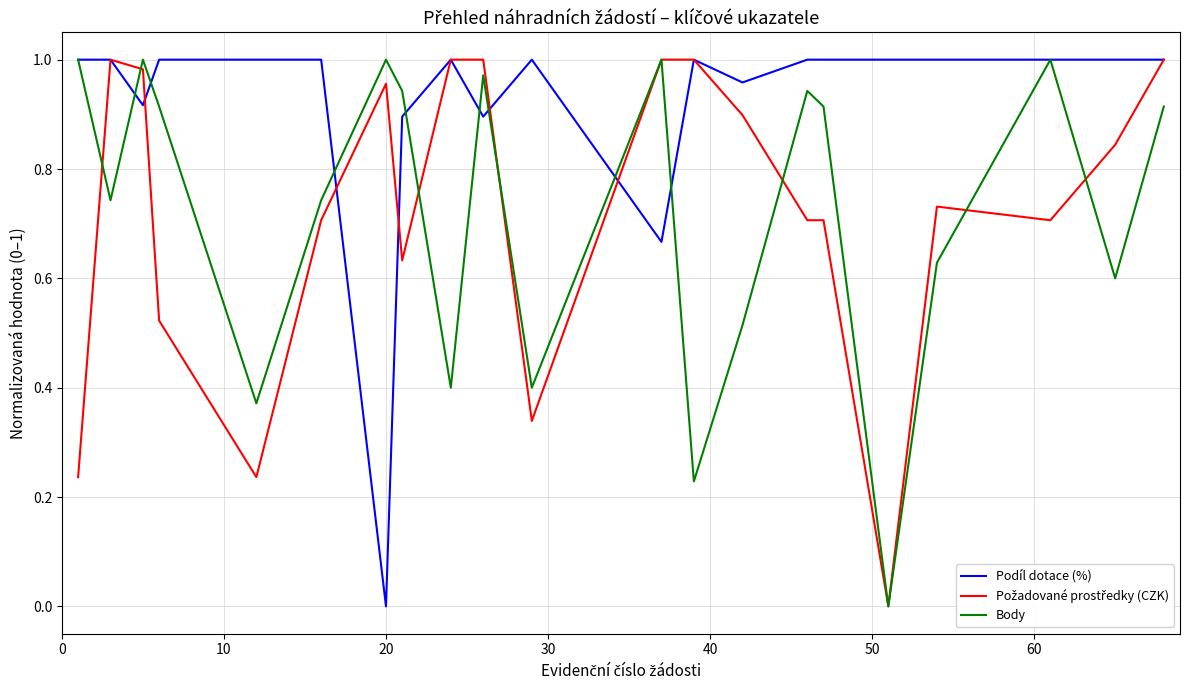

Which series has the largest total across all categories?

Podíl dotace (%)